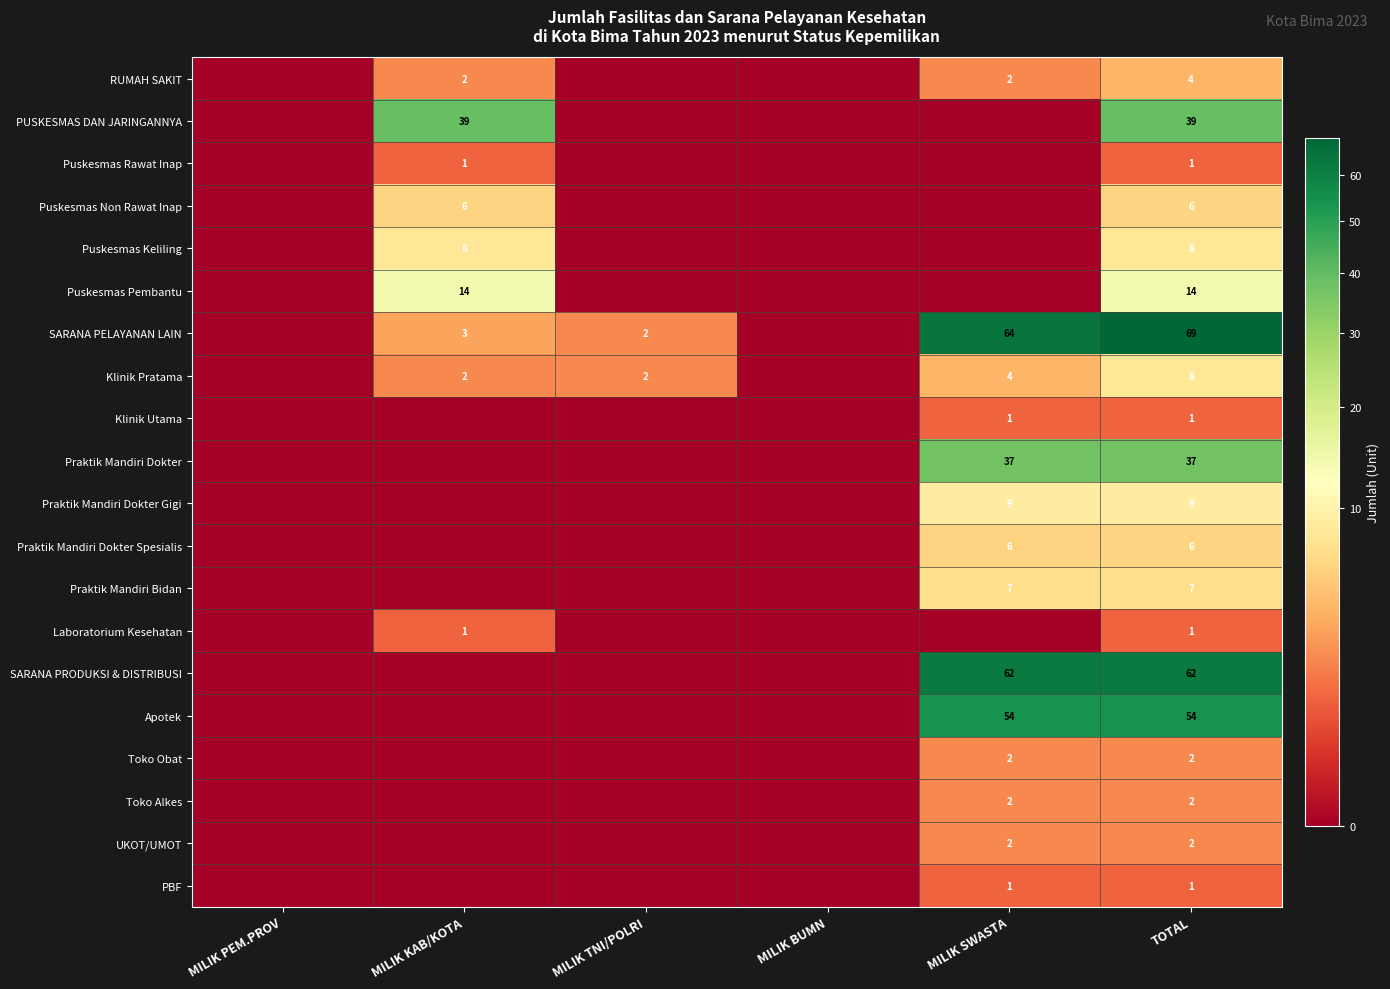

What is the spread (max minus min) of values at TOTAL?

68